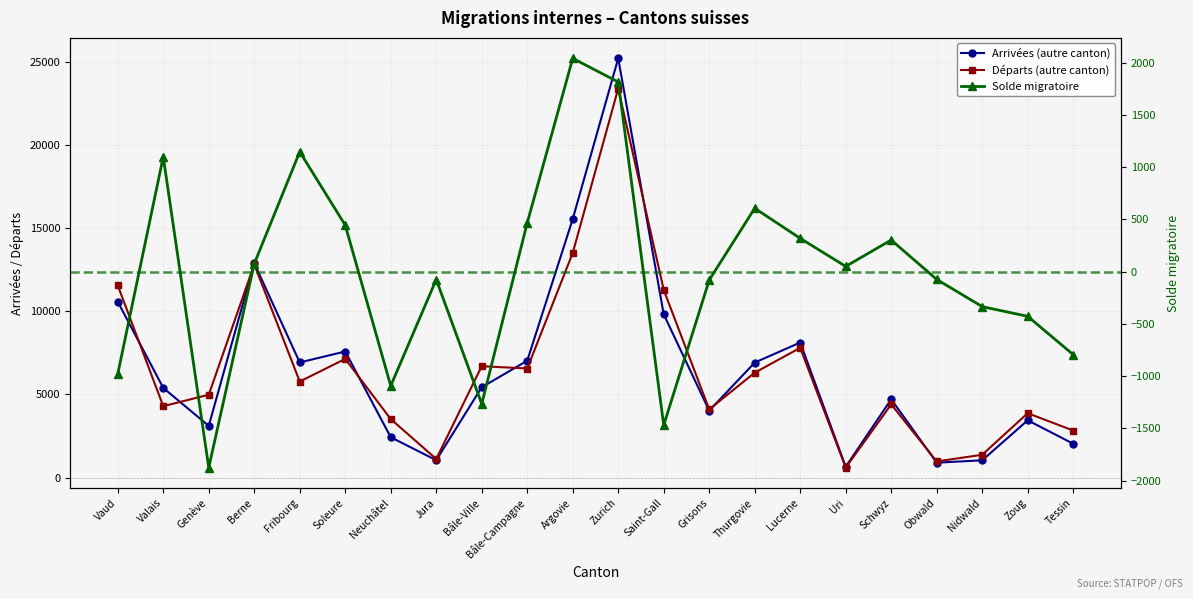

Reading right to left, what are all the values shown in this chart?

Arrivées (autre canton): Tessin=2038	Zoug=3446	Nidwald=1040	Obwald=899	Schwyz=4707	Uri=654	Lucerne=8122	Thurgovie=6915	Grisons=4025	Saint-Gall=9818	Zurich=25205	Argovie=15546	Bâle-Campagne=7027	Bâle-Ville=5434	Jura=1046	Neuchâtel=2428	Soleure=7582	Fribourg=6924	Berne=12892	Genève=3110	Valais=5394	Vaud=10575
Départs (autre canton): Tessin=2831	Zoug=3873	Nidwald=1374	Obwald=973	Schwyz=4404	Uri=603	Lucerne=7803	Thurgovie=6308	Grisons=4105	Saint-Gall=11286	Zurich=23390	Argovie=13505	Bâle-Campagne=6560	Bâle-Ville=6699	Jura=1121	Neuchâtel=3520	Soleure=7137	Fribourg=5777	Berne=12816	Genève=4984	Valais=4295	Vaud=11553
Solde migratoire: Tessin=-793	Zoug=-427	Nidwald=-334	Obwald=-74	Schwyz=303	Uri=51	Lucerne=319	Thurgovie=607	Grisons=-80	Saint-Gall=-1468	Zurich=1815	Argovie=2041	Bâle-Campagne=467	Bâle-Ville=-1265	Jura=-75	Neuchâtel=-1092	Soleure=445	Fribourg=1147	Berne=76	Genève=-1874	Valais=1099	Vaud=-978